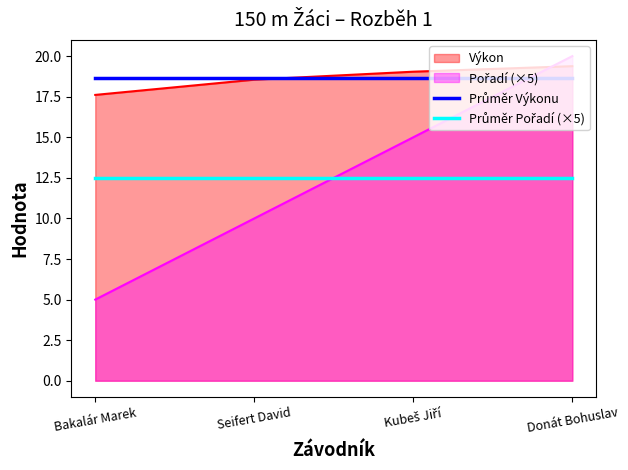

What is the difference between the highest and lowest values at Donát Bohuslav?

7.5